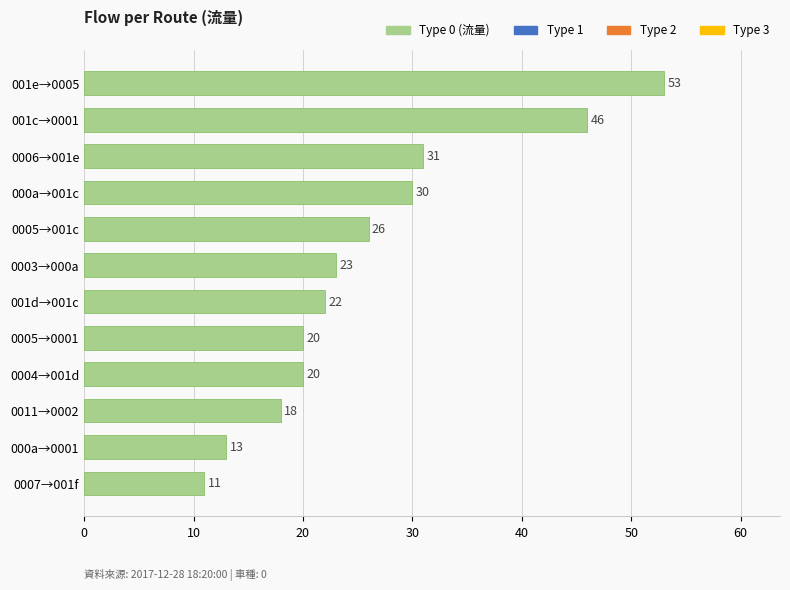

Is it true that the value at 0005→001c is 26?

True